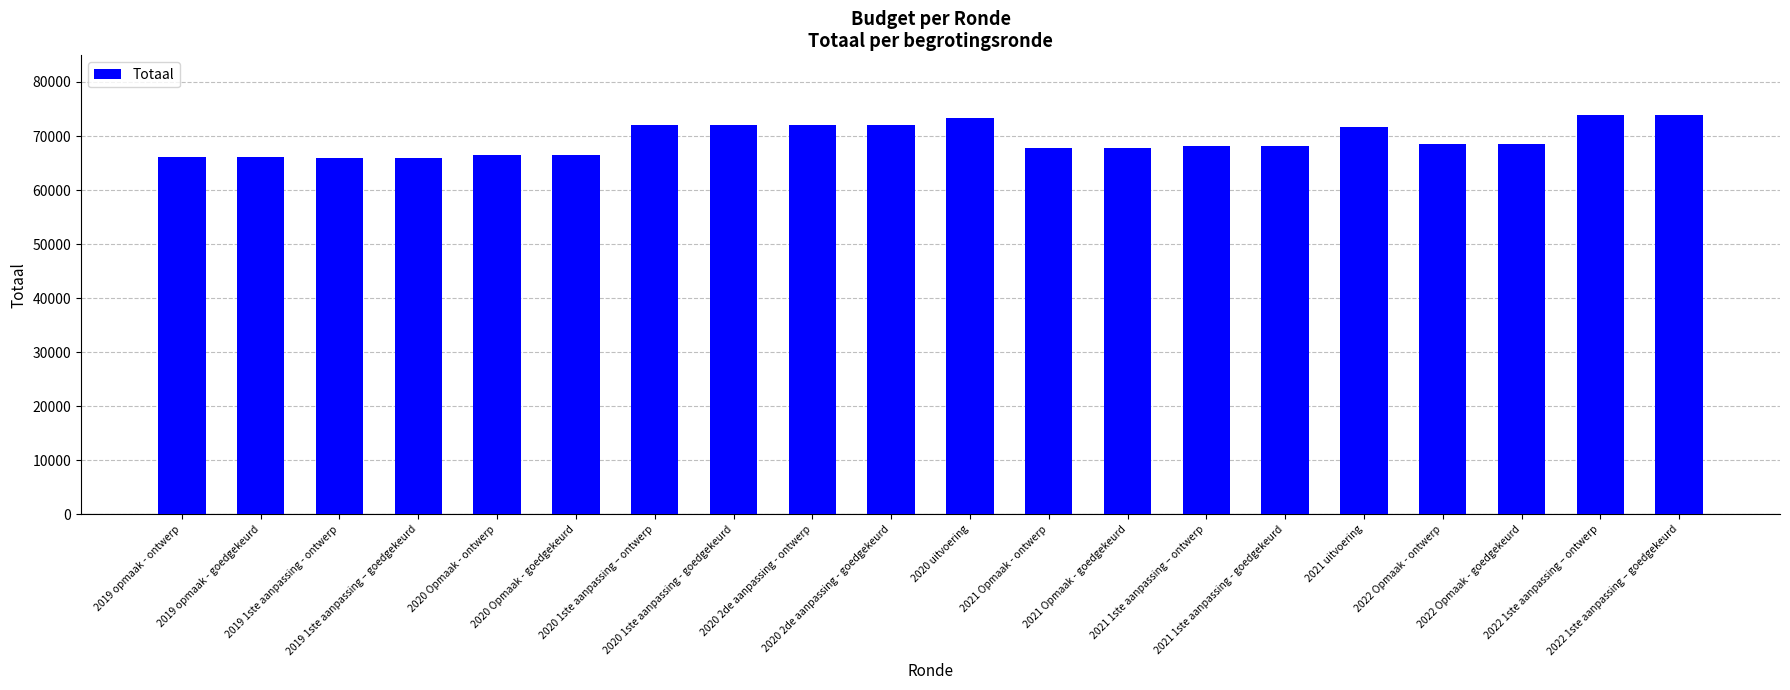

What is the greatest value displayed?

73851